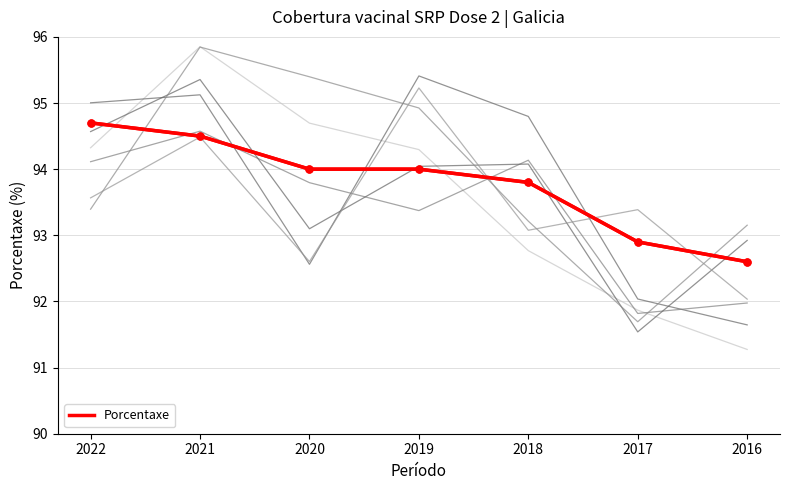

Where is the data nearest to the value 93?

2017